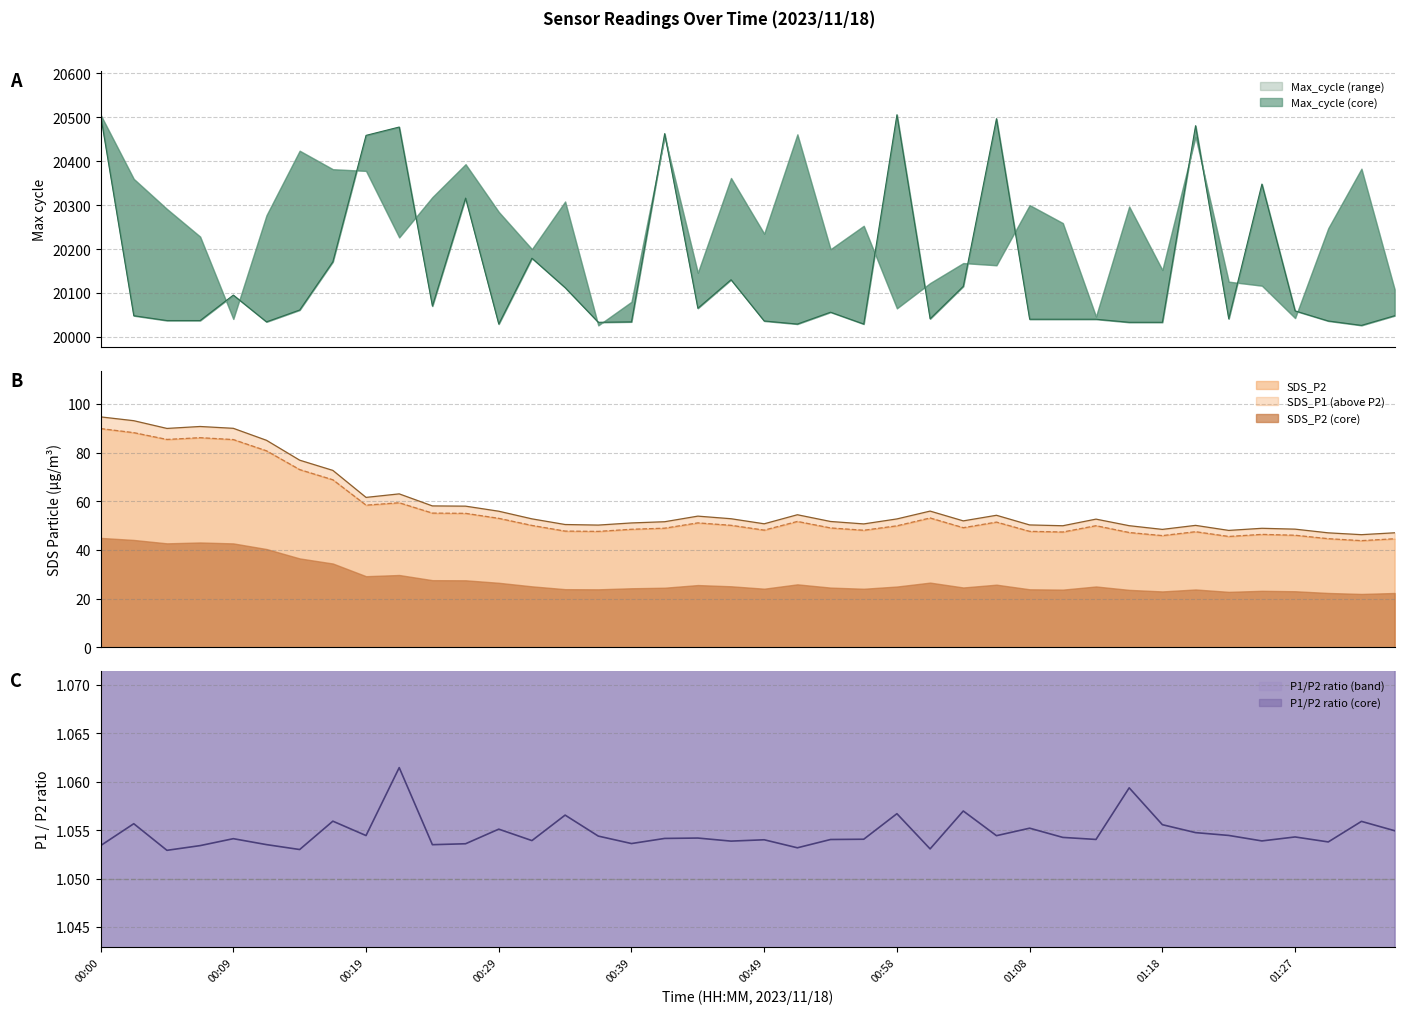

Which series changed the most between 00:41 and 00:58?

Max_cycle